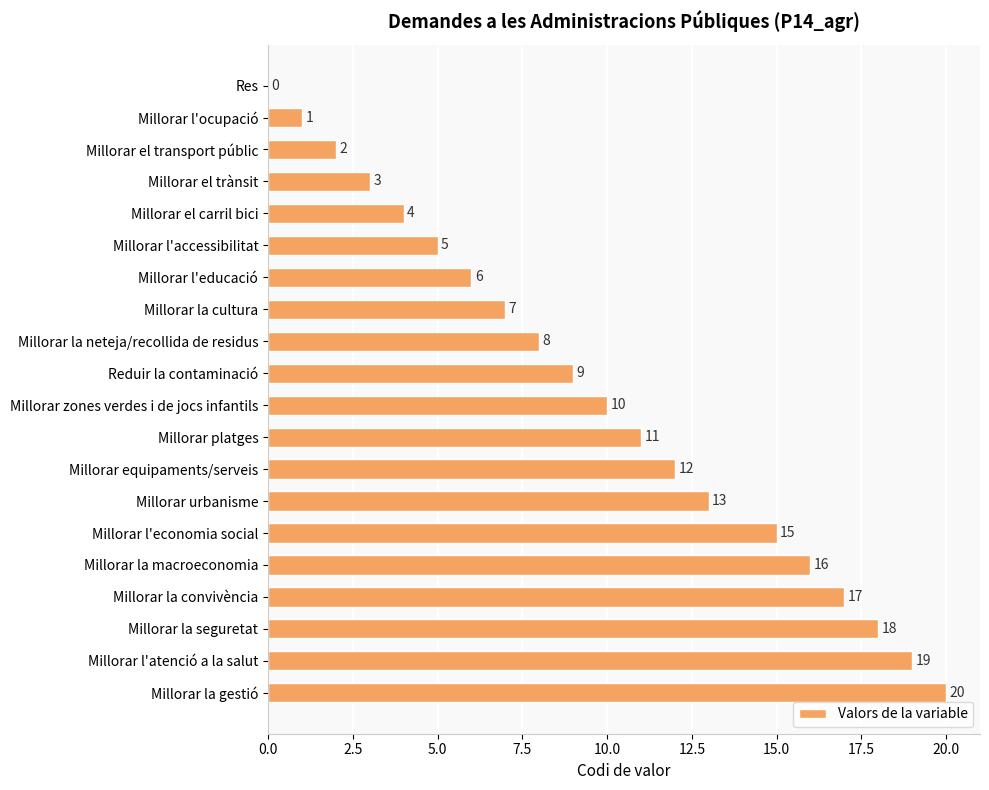

What is the change in value from Millorar l'ocupació to Millorar el carril bici?

+3